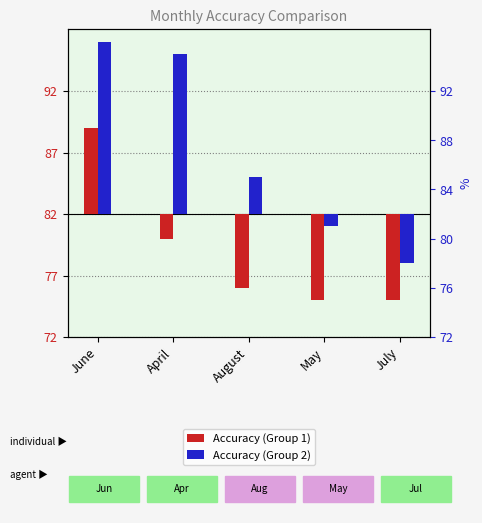

What is the difference between the maximum and second lowest values in the Accuracy (Group 1) series?

14